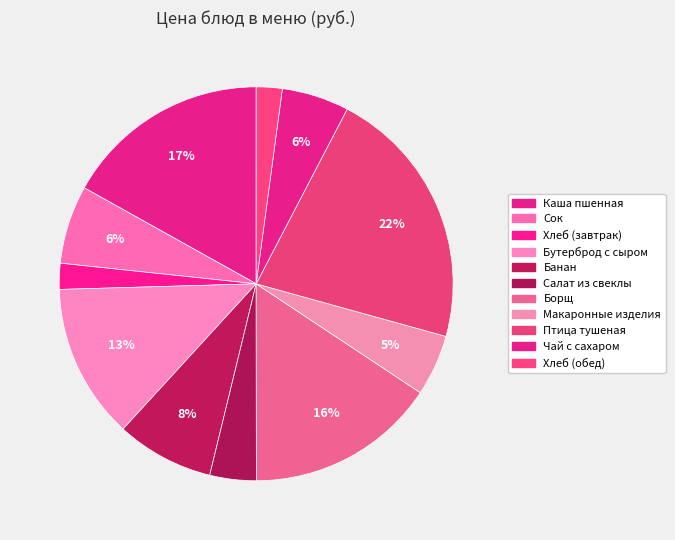

To the nearest percent, what is the average slice percentage?

9%